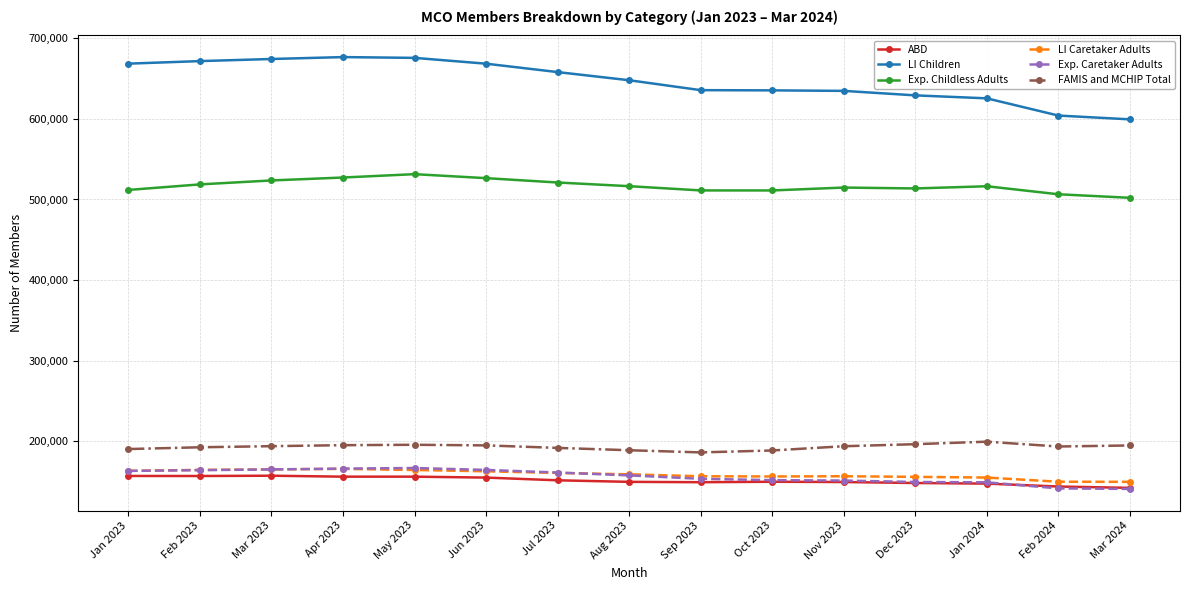

What is the maximum value for LI Children?

676661